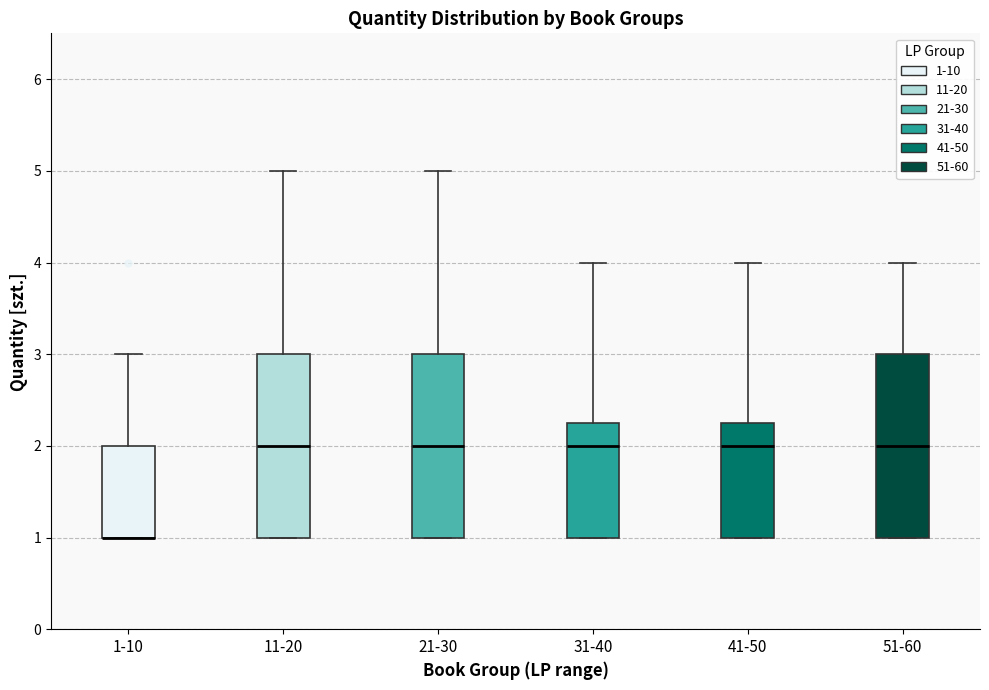

Reading left to right, read every box against the y-axis: the position of its median line, the range the box covers, and the ends of its whiskers. The values are not printed on the chart, so give them approximately, as read against the axis.

1-10: median 1.0 (drawn on the box's lower edge), box 1.0 to 2.0, whiskers 1.0 to 3.0
11-20: median 2.0, box 1.0 to 3.0, whiskers 1.0 to 5.0
21-30: median 2.0, box 1.0 to 3.0, whiskers 1.0 to 5.0
31-40: median 2.0, box 1.0 to 2.3, whiskers 1.0 to 4.0
41-50: median 2.0, box 1.0 to 2.3, whiskers 1.0 to 4.0
51-60: median 2.0, box 1.0 to 3.0, whiskers 1.0 to 4.0